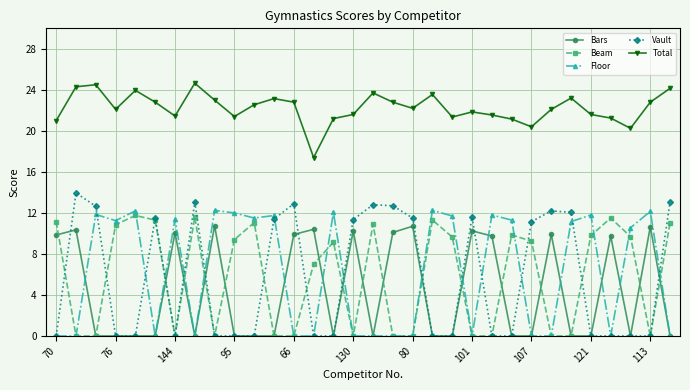

Which series has the widest spread of values?

Vault